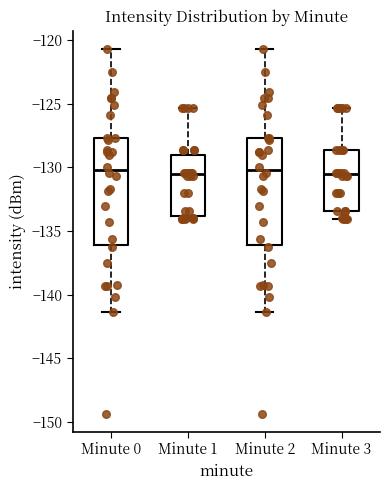

Reading left to right, read every box against the y-axis: the position of its median line, the range the box covers, and the ends of its whiskers. The values are not printed on the chart, so give them approximately, as read against the axis.

Minute 0: median -130.0, box -136.0 to -127.5, whiskers -141.5 to -120.5
Minute 1: median -130.5, box -134.0 to -129.0, whiskers -134.0 (just below the box's lower edge) to -125.5
Minute 2: median -130.0, box -136.0 to -127.5, whiskers -141.5 to -120.5
Minute 3: median -130.5, box -133.5 to -128.5, whiskers -134.0 to -125.5